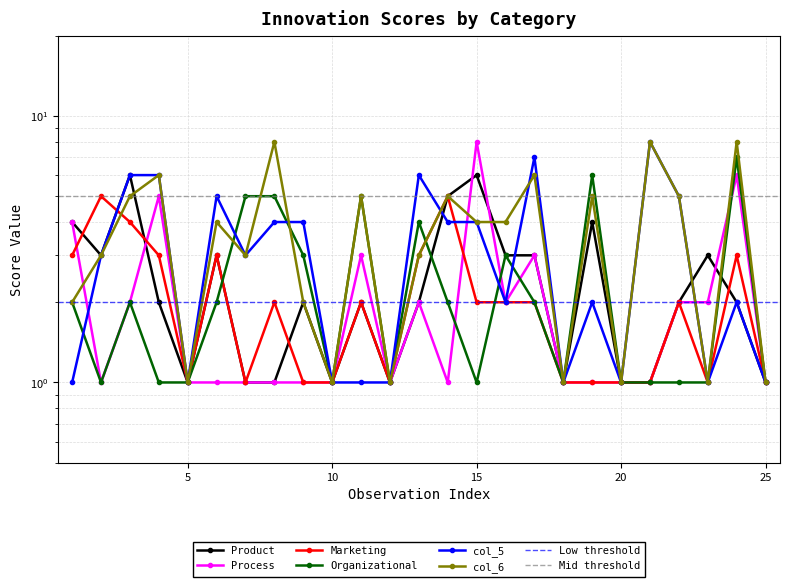

How many lines are shown in the chart?

6